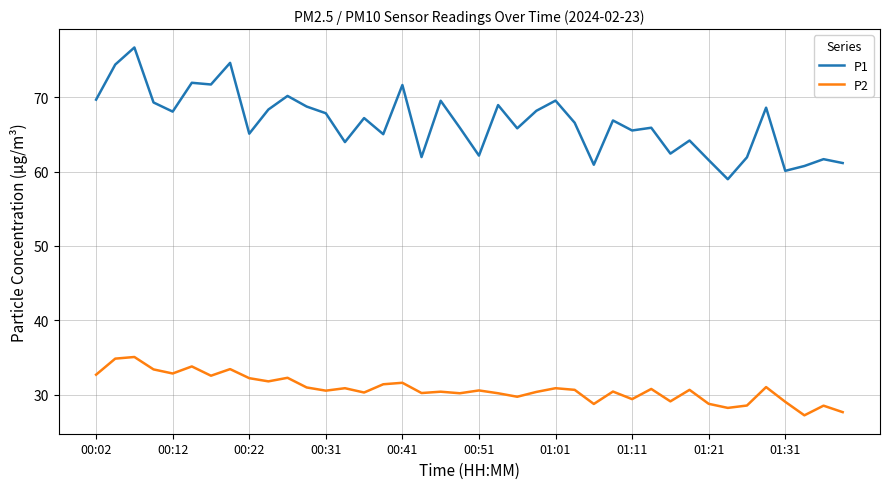

Which series has the largest range (max minus min)?

P1